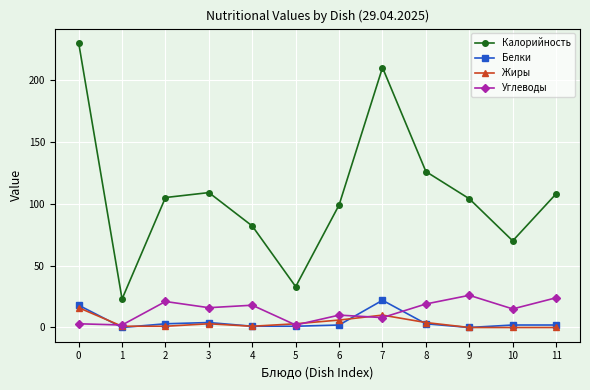

What is the value of the Калорийность point at the 12th from the left?

108